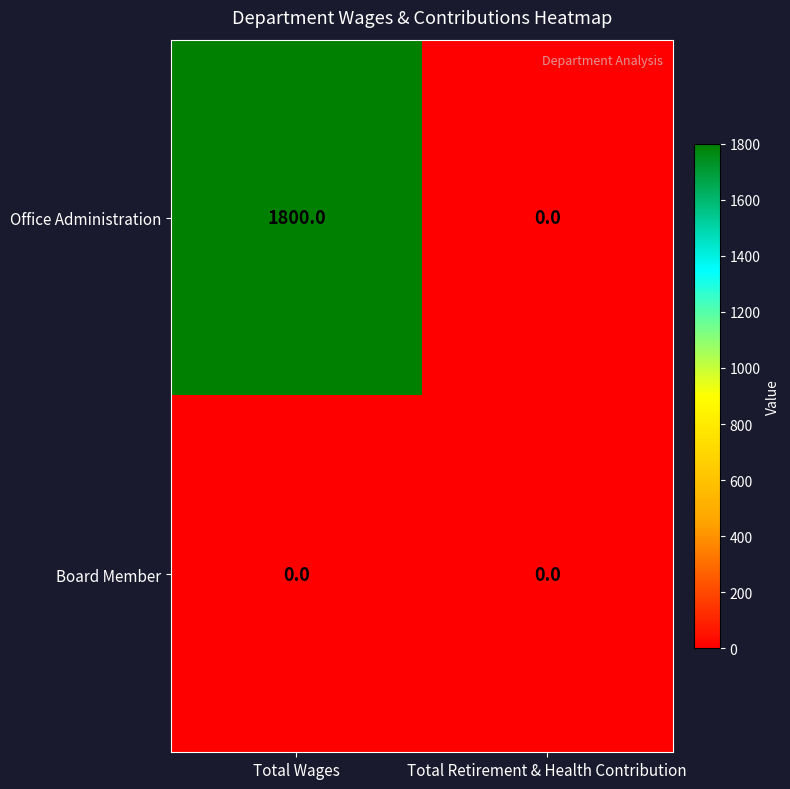

At how many categories does at least one series exceed 871?

1